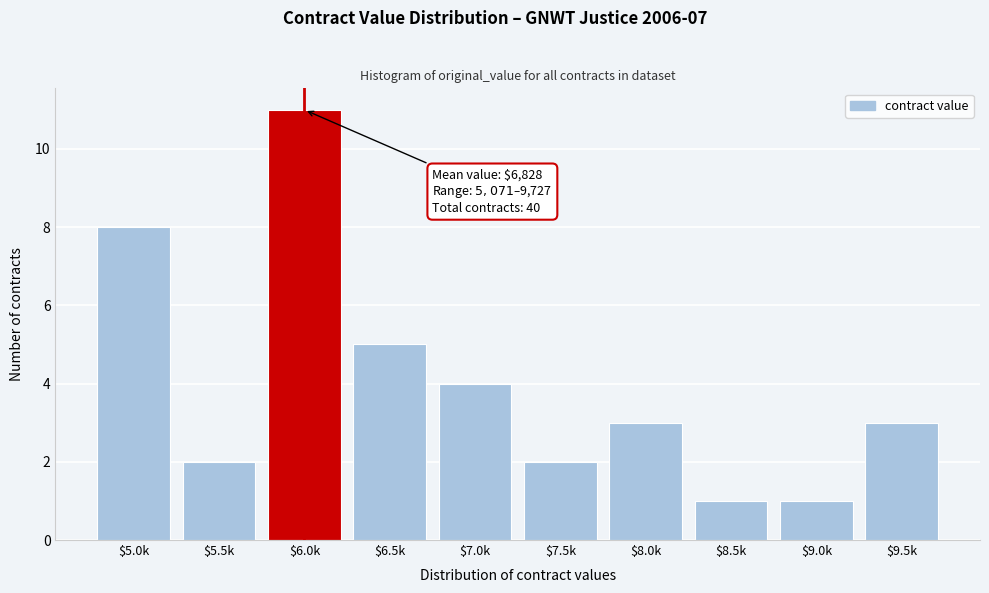

Reading left to right, transcribe all the data shown in this chart.

8	2	11	5	4	2	3	1	1	3